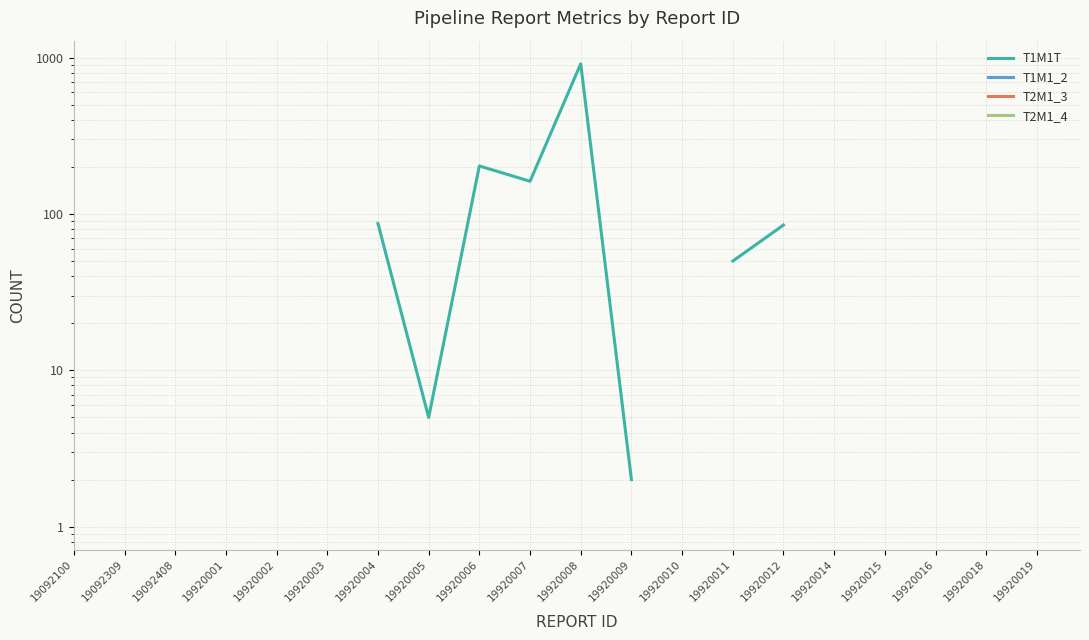

What is the value of the T1M1T point at the 11th from the left?

914.0